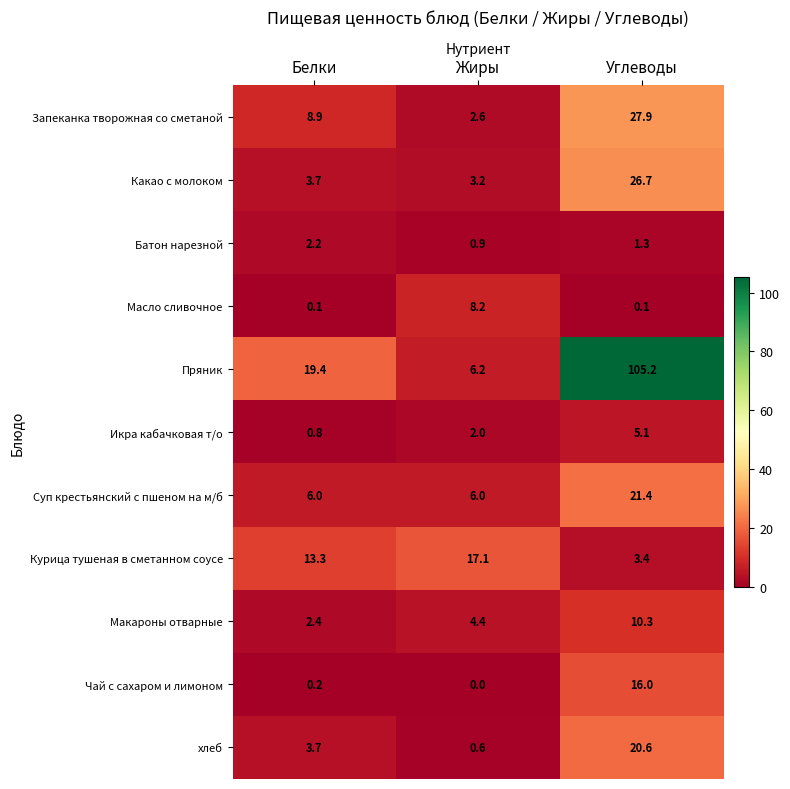

Rank the series by their maximum value, from highest to lowest.

Пряник, Запеканка творожная со сметаной, Какао с молоком, Суп крестьянский с пшеном на м/б, хлеб, Курица тушеная в сметанном соусе, Чай с сахаром и лимоном, Макароны отварные, Масло сливочное, Икра кабачковая т/о, Батон нарезной